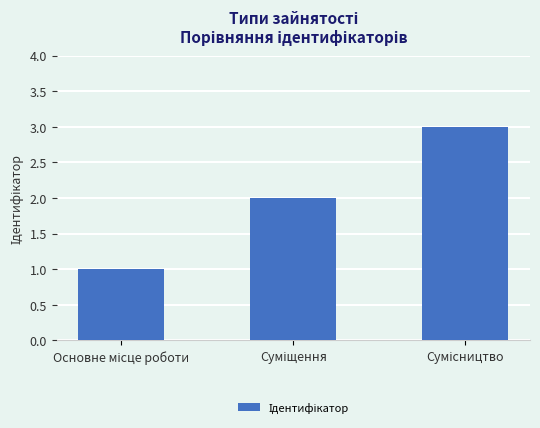

What is the sum of all values?

6